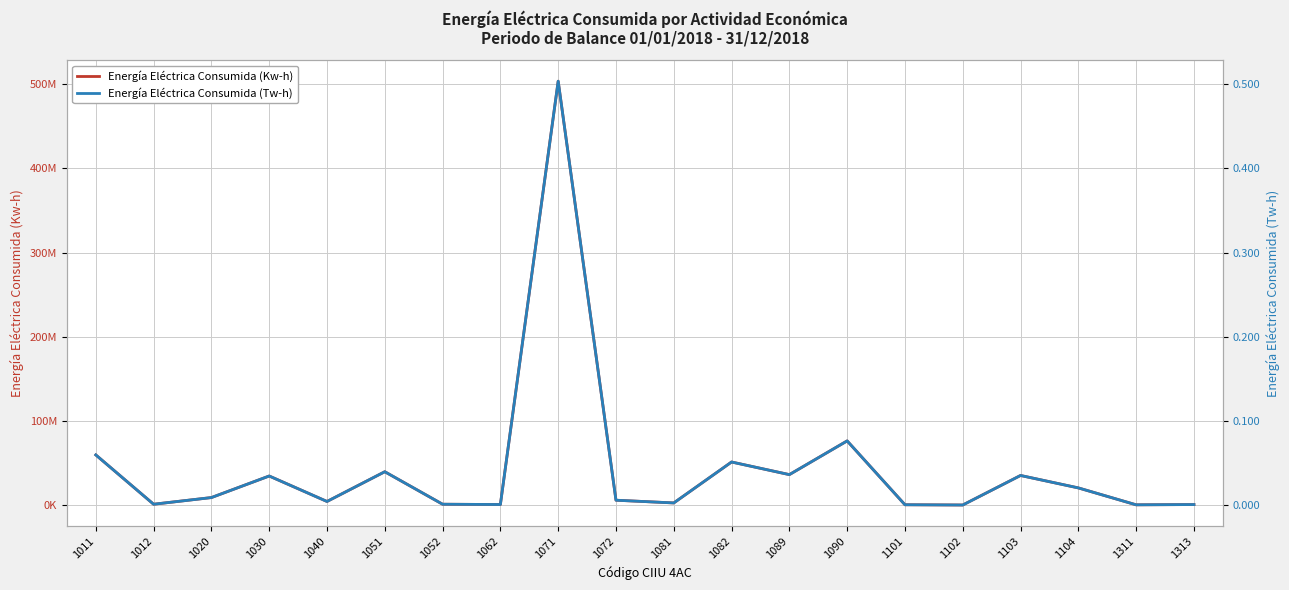

Which series has the widest spread of values?

Energía Eléctrica Consumida (Kw-h)